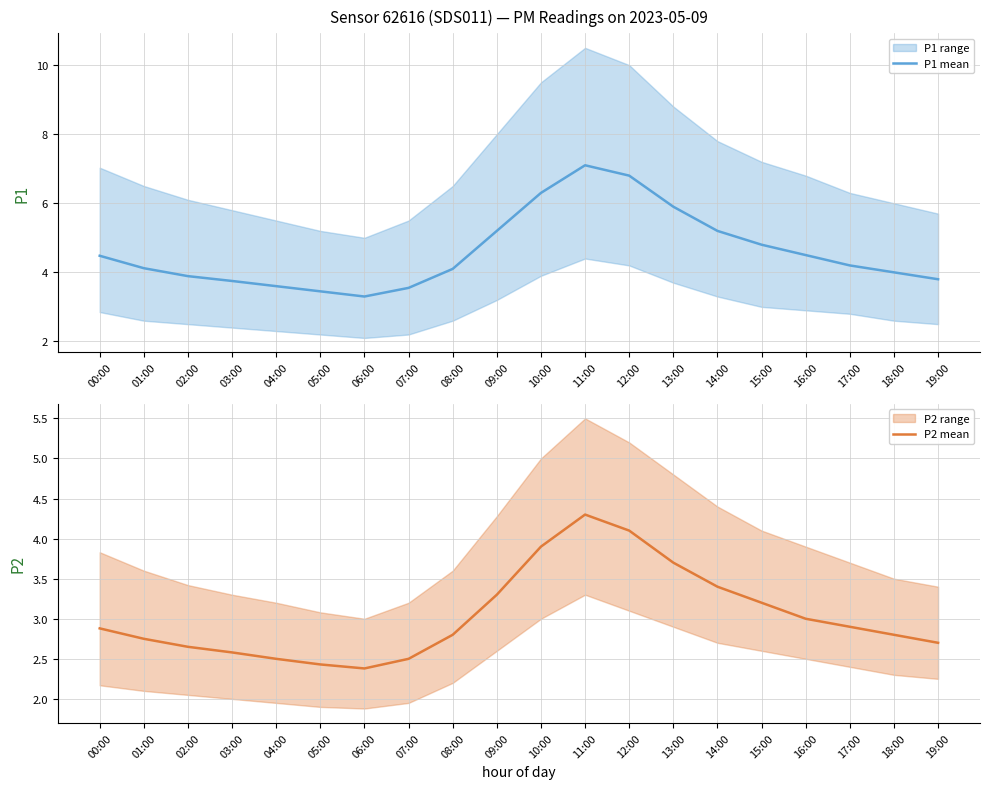

Which series has the largest range (max minus min)?

P1 mean